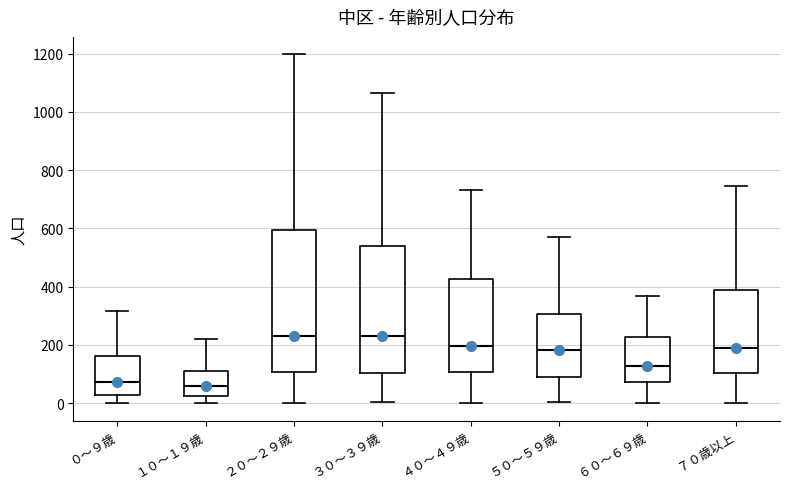

Where does the lower whisker of the box for １０～１９歳 end on the y-axis? The values are not printed on the chart, so give them approximately, as read against the axis.

0